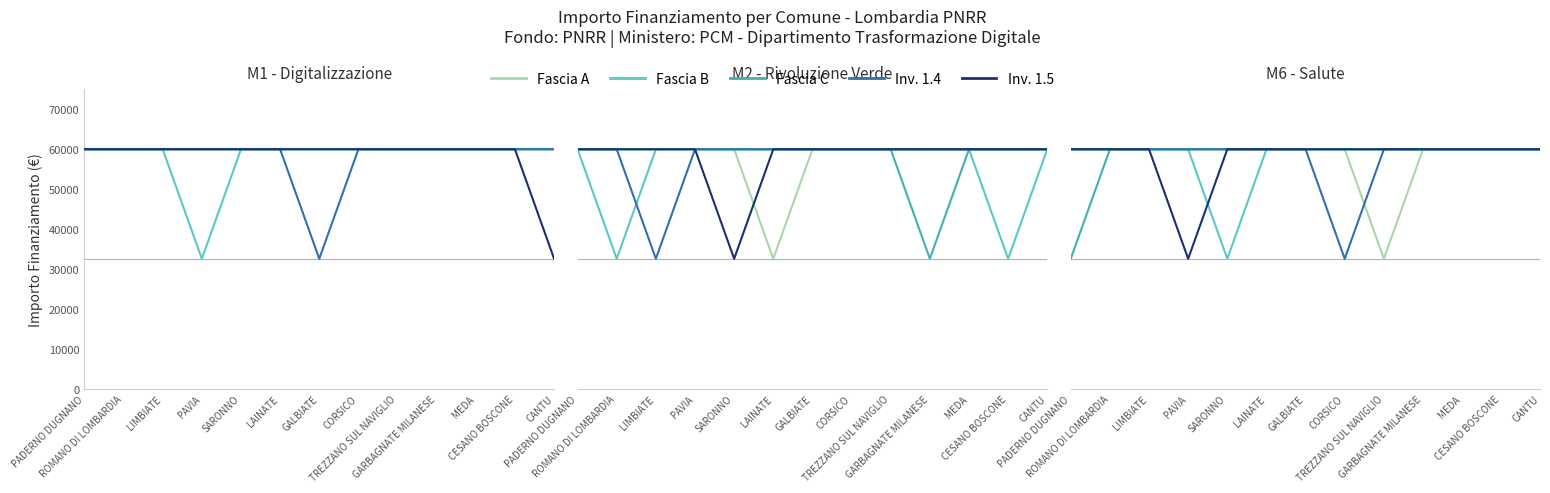

What position from the left is SARONNO?

5